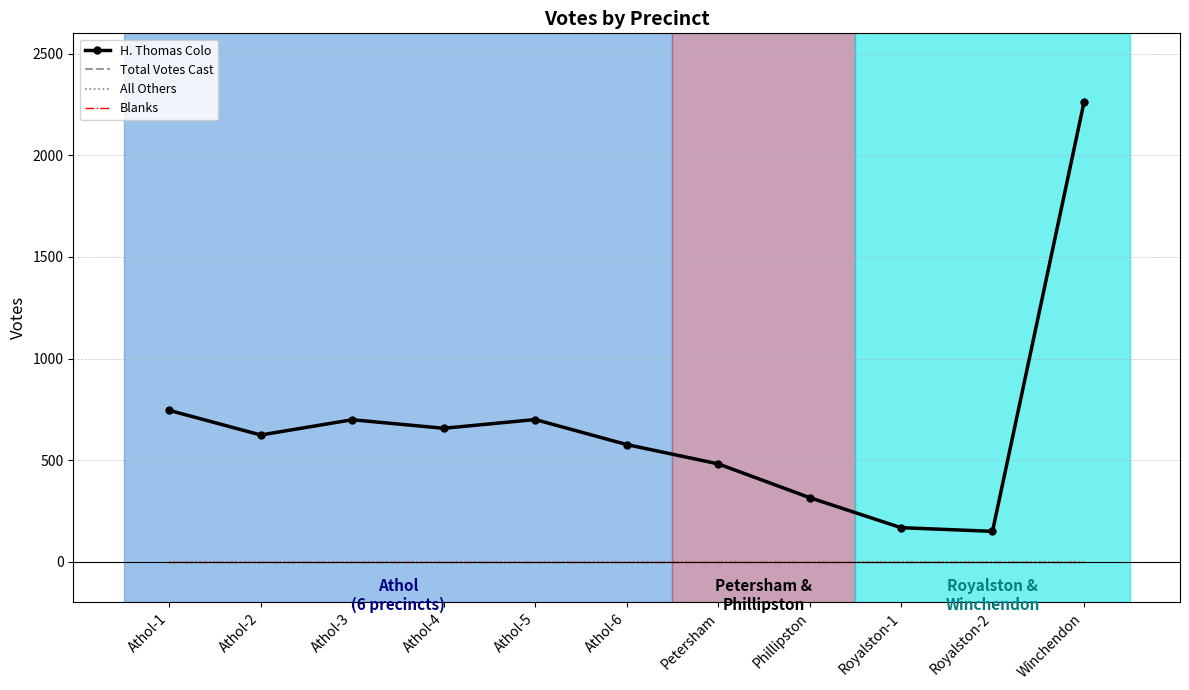

True or false: Blanks and Total Votes Cast intersect in this chart.

False